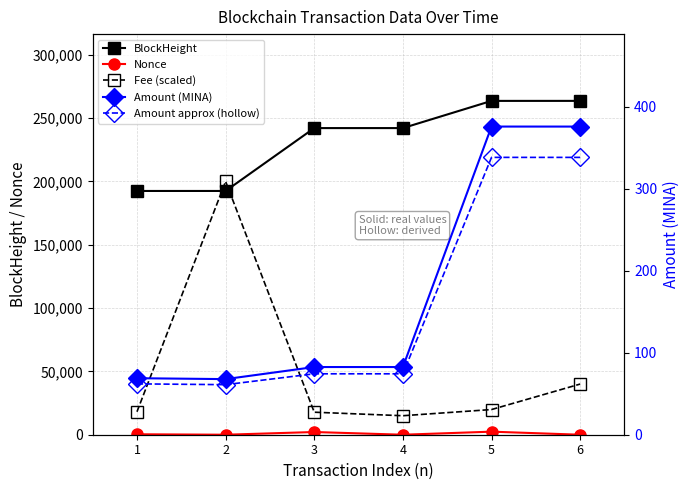

Rank the categories by Amount approx (hollow) value from lowest to highest.

2, 1, 4, 3, 6, 5